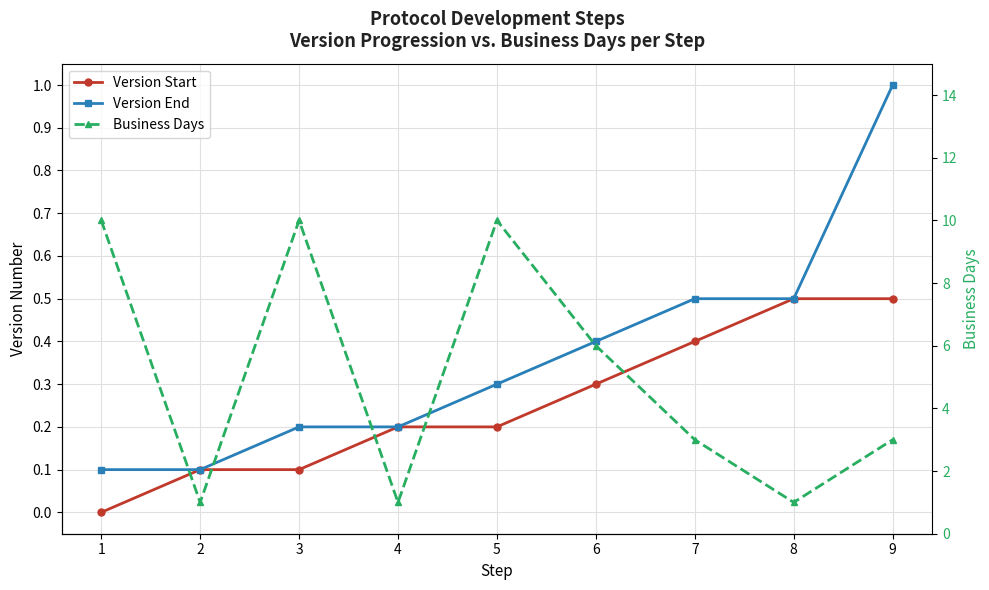

True or false: Version Start and Business Days intersect in this chart.

False